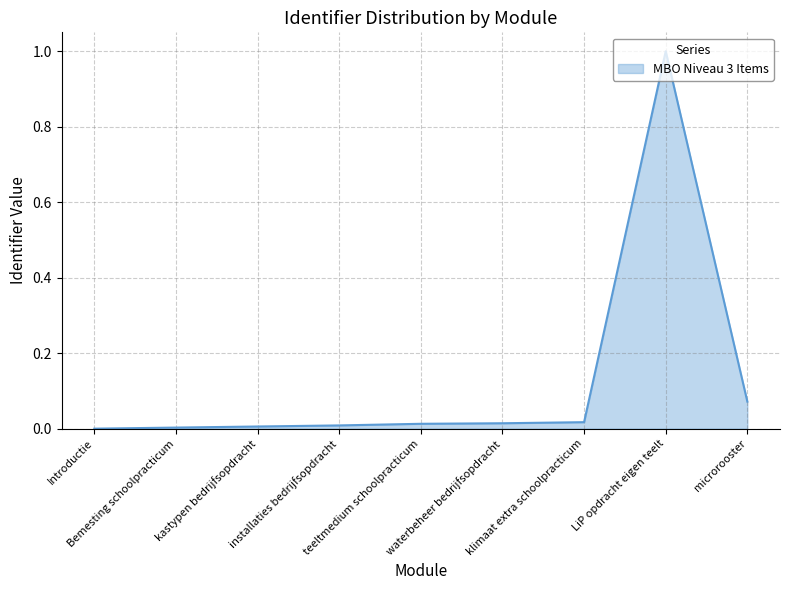

Is it true that the value at klimaat extra schoolpracticum is 0.0?

True